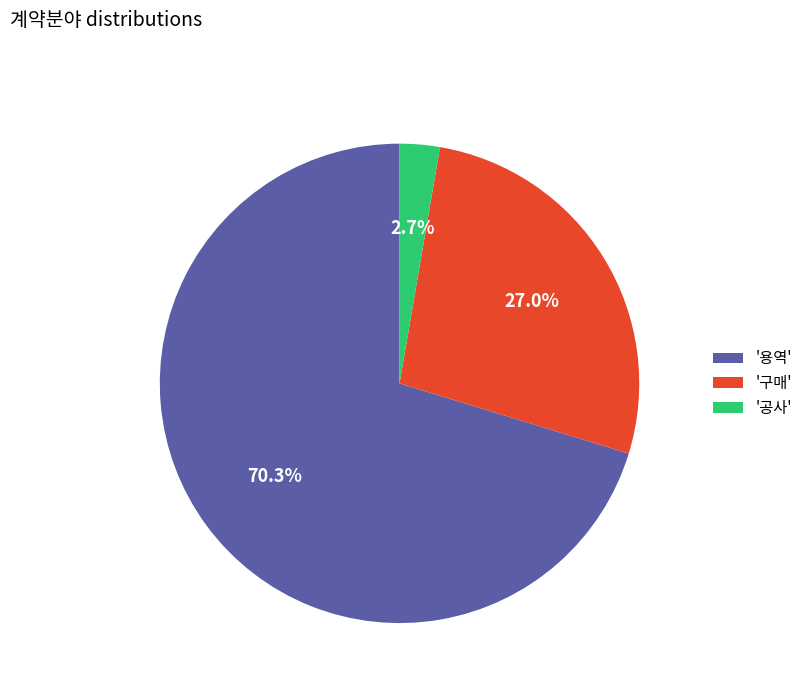

How many segments does this pie chart have?

3